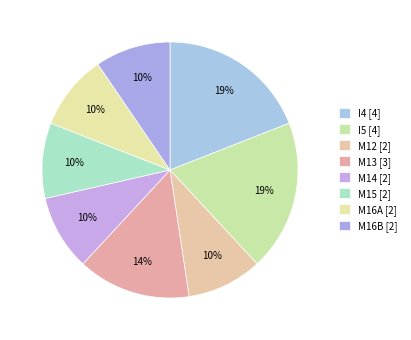

How many segments does this pie chart have?

8